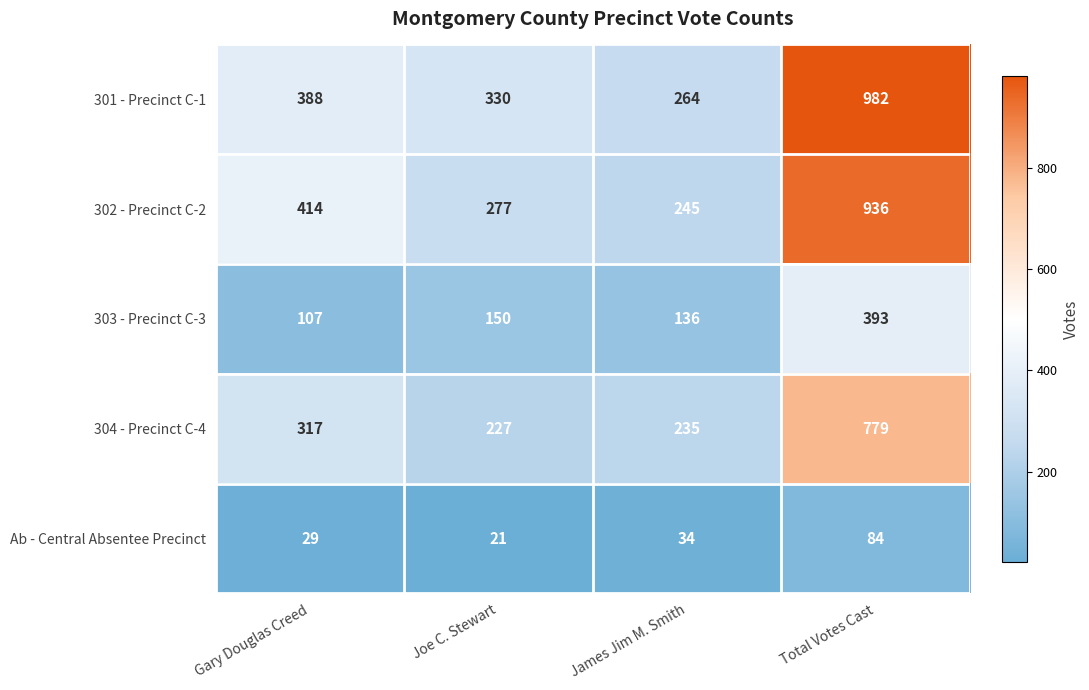

Reading left to right, extract all data points from this chart.

301 - Precinct C-1: Gary Douglas Creed=388	Joe C. Stewart=330	James Jim M. Smith=264	Total Votes Cast=982
302 - Precinct C-2: Gary Douglas Creed=414	Joe C. Stewart=277	James Jim M. Smith=245	Total Votes Cast=936
303 - Precinct C-3: Gary Douglas Creed=107	Joe C. Stewart=150	James Jim M. Smith=136	Total Votes Cast=393
304 - Precinct C-4: Gary Douglas Creed=317	Joe C. Stewart=227	James Jim M. Smith=235	Total Votes Cast=779
Ab - Central Absentee Precinct: Gary Douglas Creed=29	Joe C. Stewart=21	James Jim M. Smith=34	Total Votes Cast=84